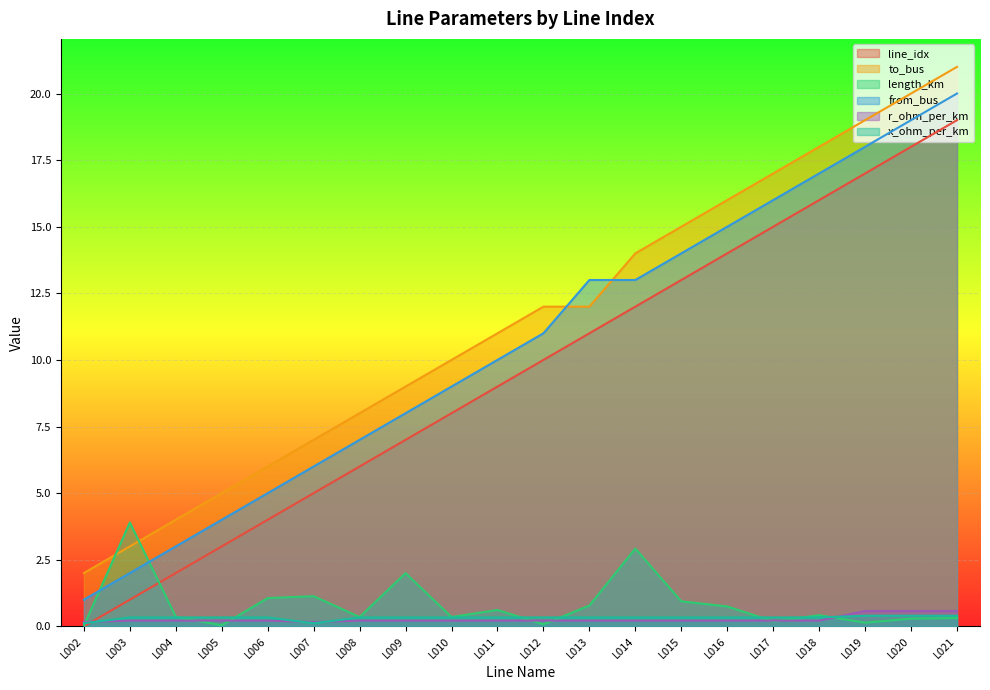

At which label is length_km closest to 1?

L006